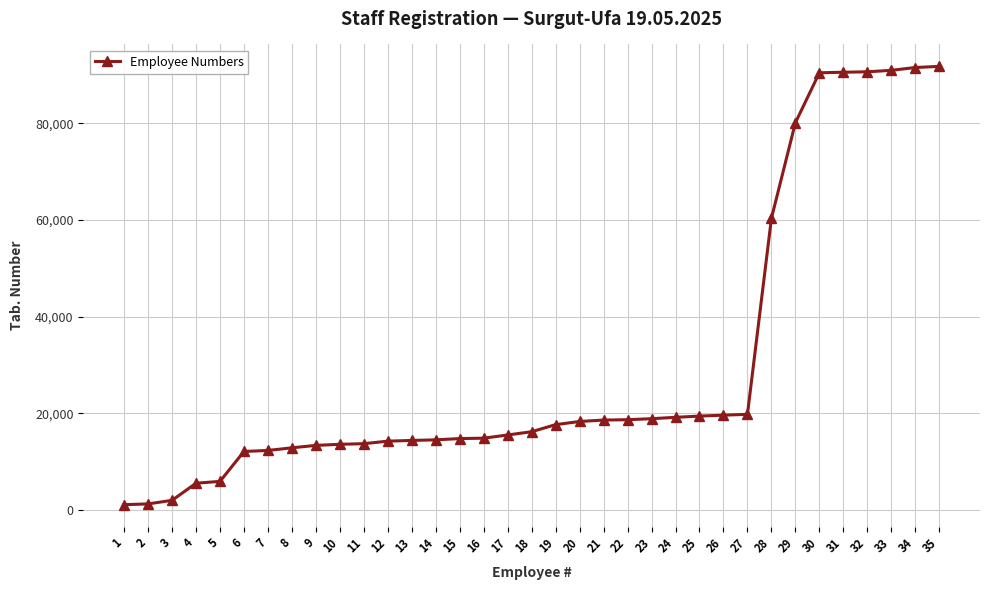

What is the value of the 5th point from the left?

5883